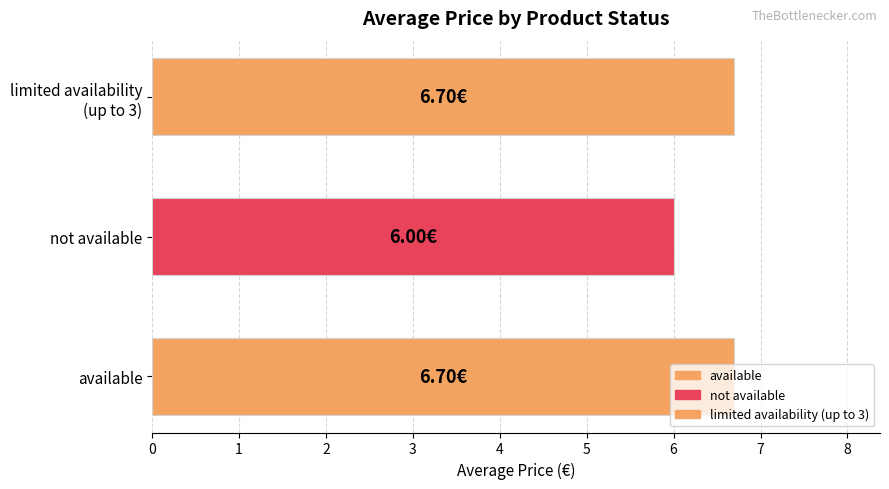

What is the ratio of the value at not available to the value at available?

0.9